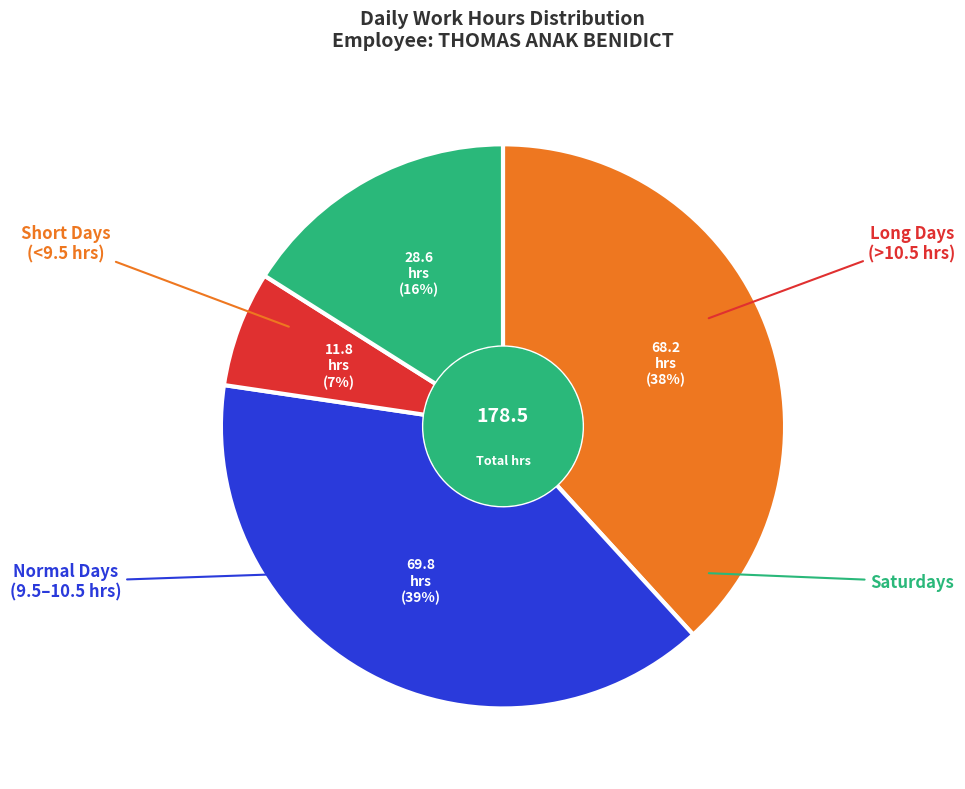

Is there a majority slice in this chart?

No